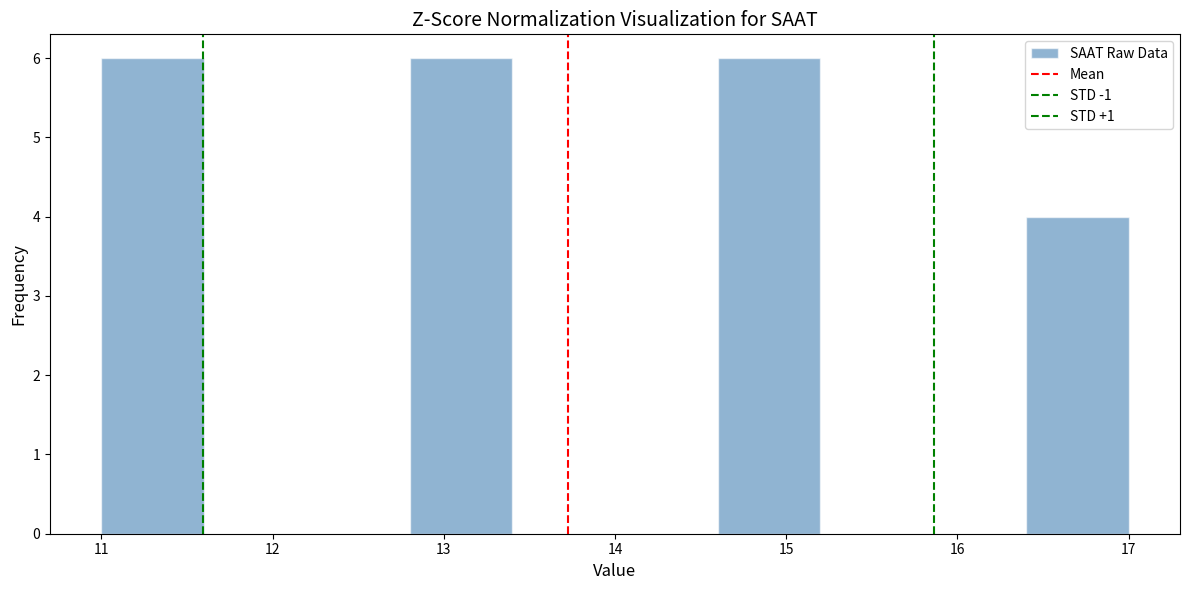

What is the height of the bar covering 16.4 to 17.0 on the x-axis? The values are not printed on the chart, so give them approximately, as read against the axis.

4